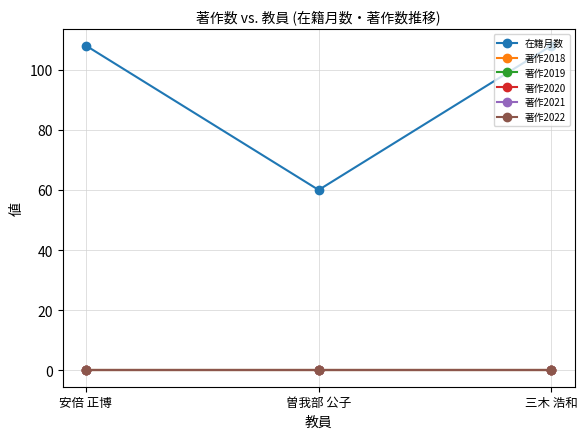

Reading left to right, list all the values displayed in this chart.

在籍月数: 安倍 正博=108	曽我部 公子=60	三木 浩和=108
著作2018: 安倍 正博=0	曽我部 公子=0	三木 浩和=0
著作2019: 安倍 正博=0	曽我部 公子=0	三木 浩和=0
著作2020: 安倍 正博=0	曽我部 公子=0	三木 浩和=0
著作2021: 安倍 正博=0	曽我部 公子=0	三木 浩和=0
著作2022: 安倍 正博=0	曽我部 公子=0	三木 浩和=0